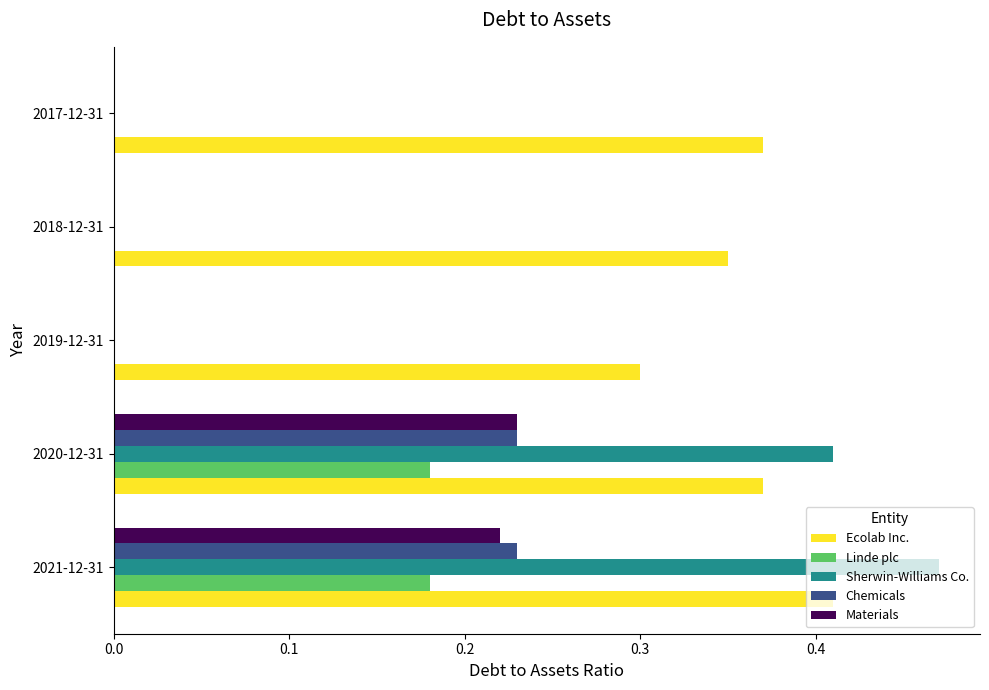

Between 2021-12-31 and 2017-12-31, which series saw the biggest shift?

Sherwin-Williams Co.